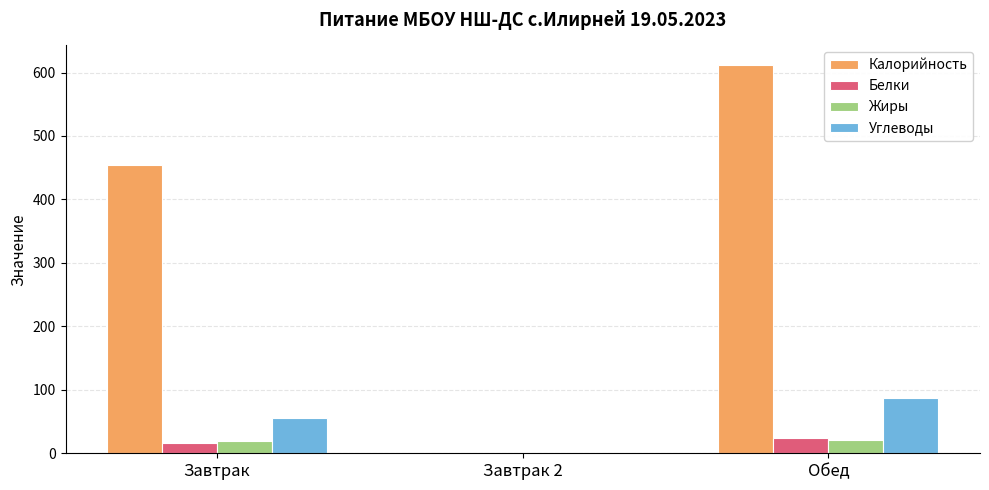

How many groups of bars are there?

3